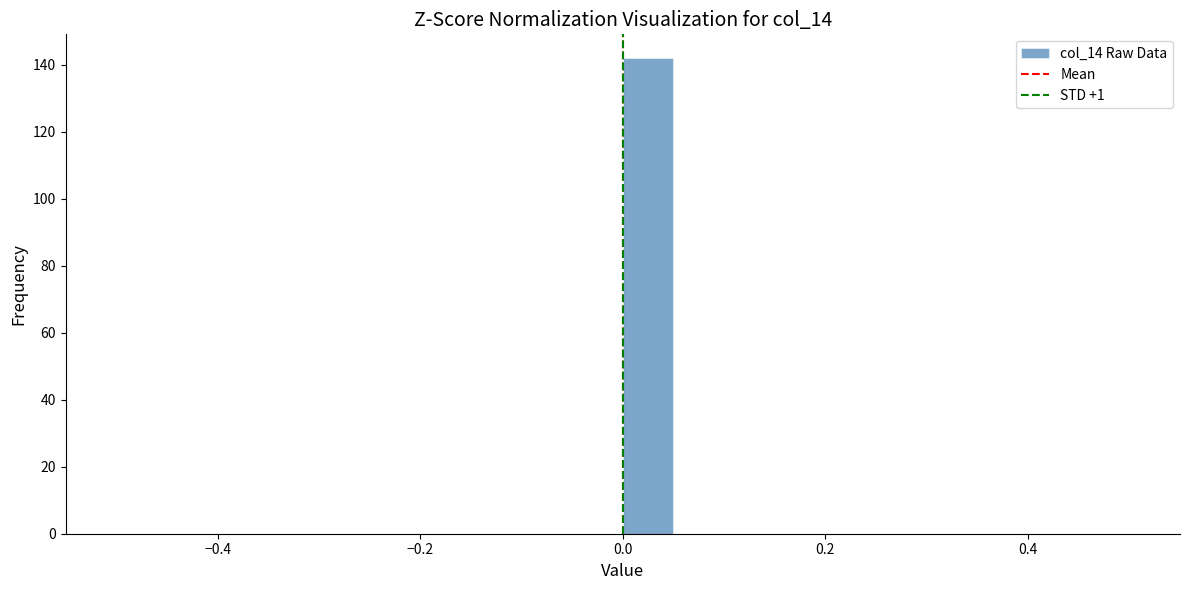

Read against the x-axis, roughly where is the centre of the tallest bar?

0.02